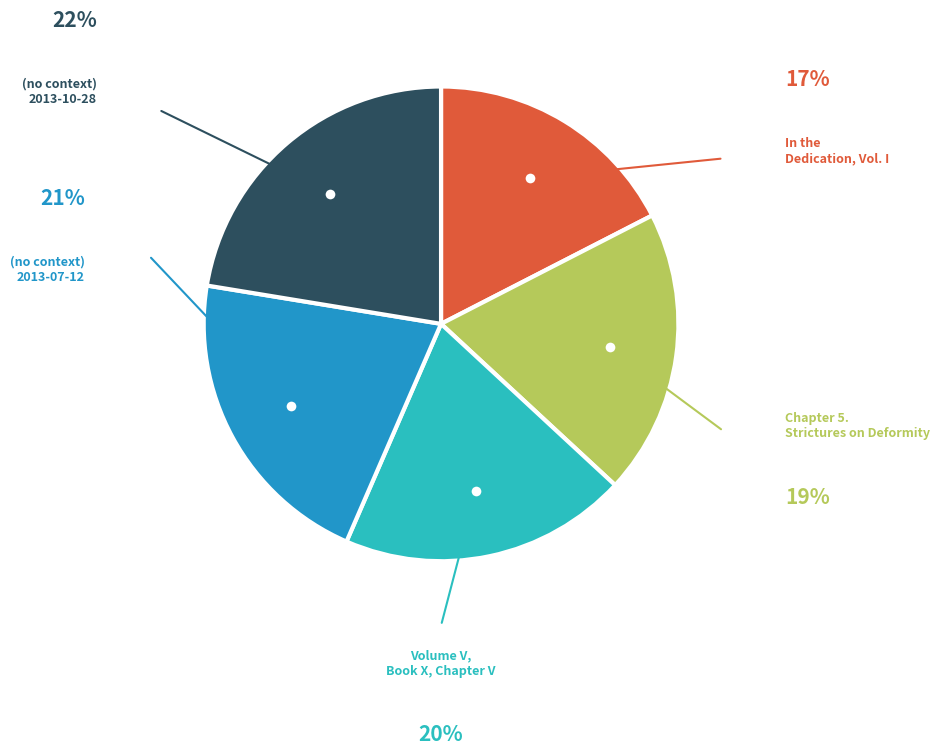

Is there a majority slice in this chart?

No